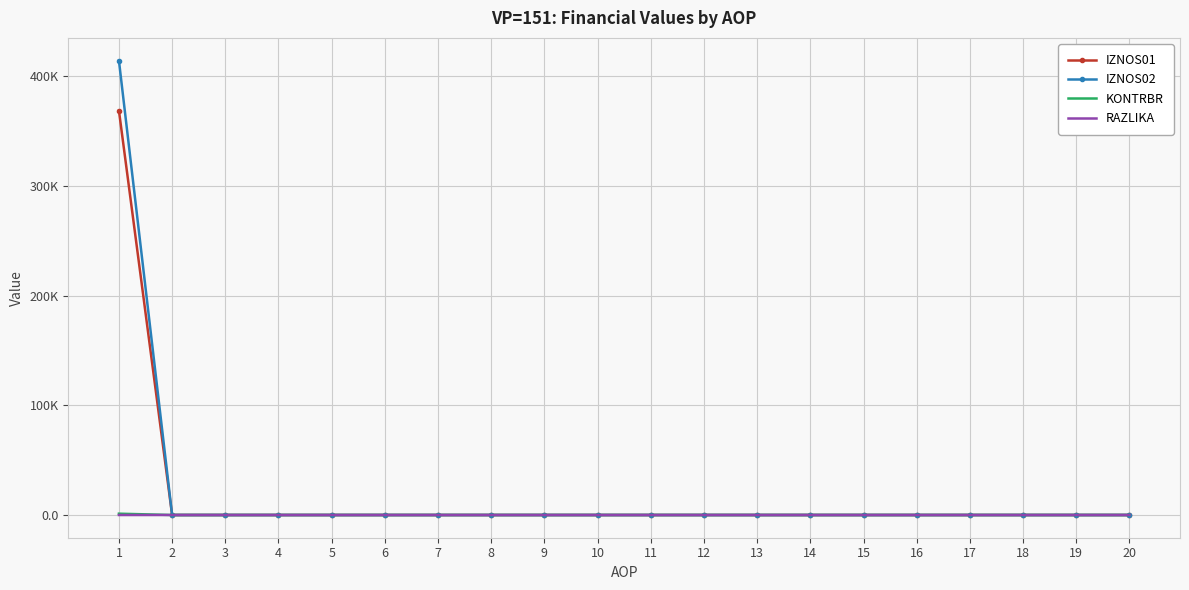

What are all the series names shown in the legend?

IZNOS01, IZNOS02, KONTRBR, RAZLIKA